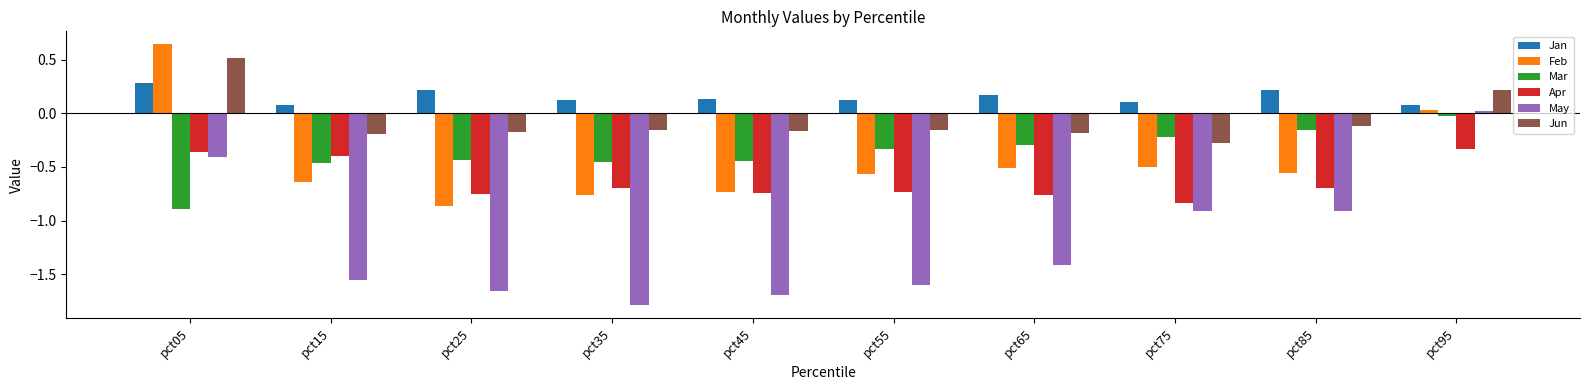

What are all the series names shown in the legend?

Jan, Feb, Mar, Apr, May, Jun